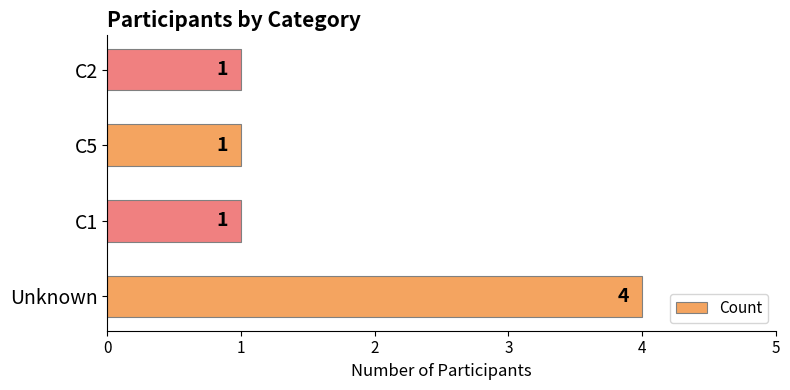

Reading top to bottom, extract all data points from this chart.

C2=1	C5=1	C1=1	Unknown=4